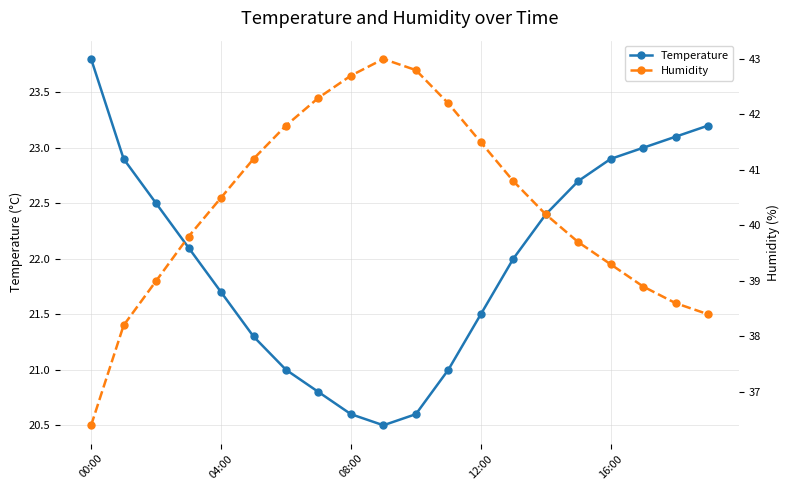

True or false: Temperature and Humidity intersect in this chart.

False